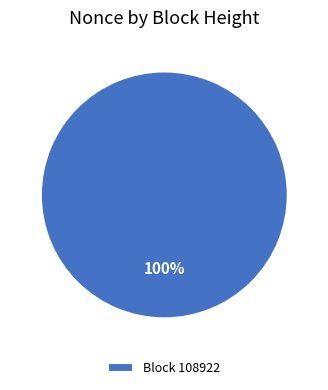

To the nearest percent, what portion does Block 108922 represent?

100%